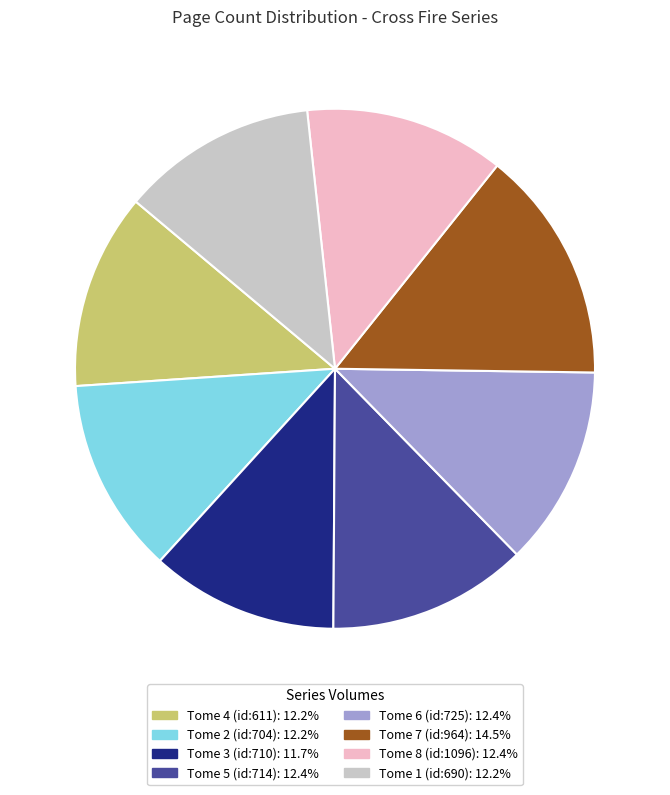

Count the number of slices in the pie.

8